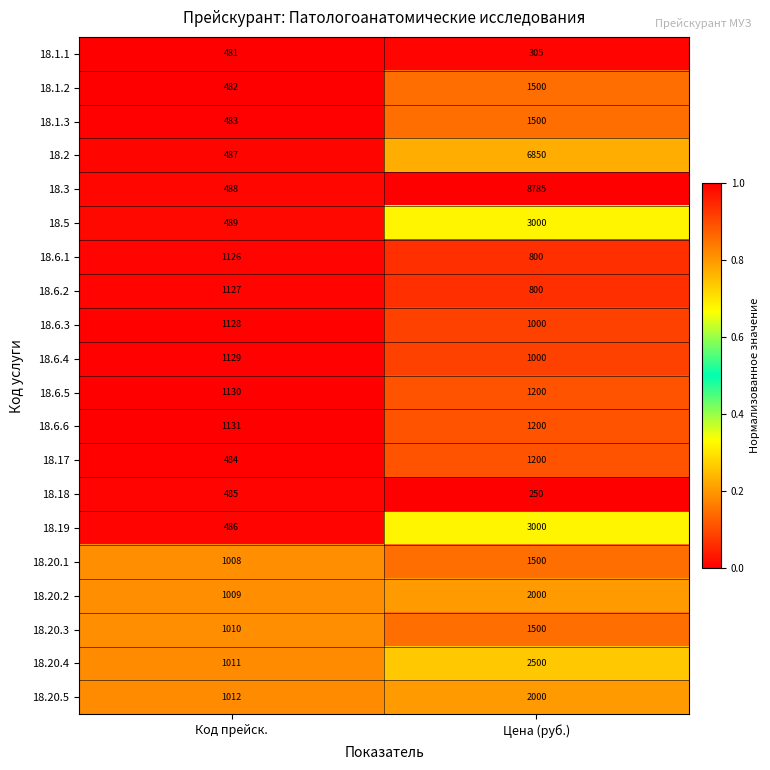

The value of 18.6.6 at Цена (руб.) is 1200. True or false?

True